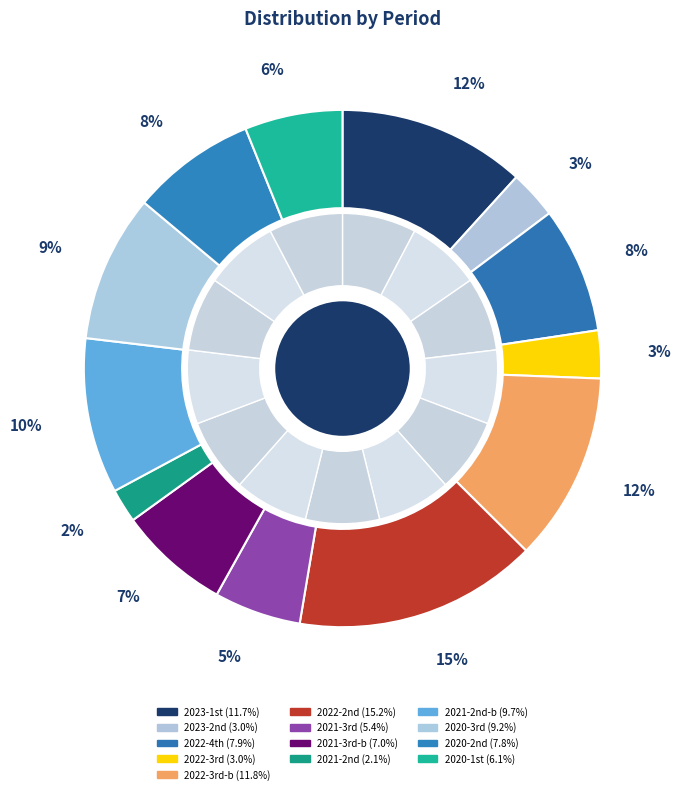

Is 11.0 the majority of the pie?

No